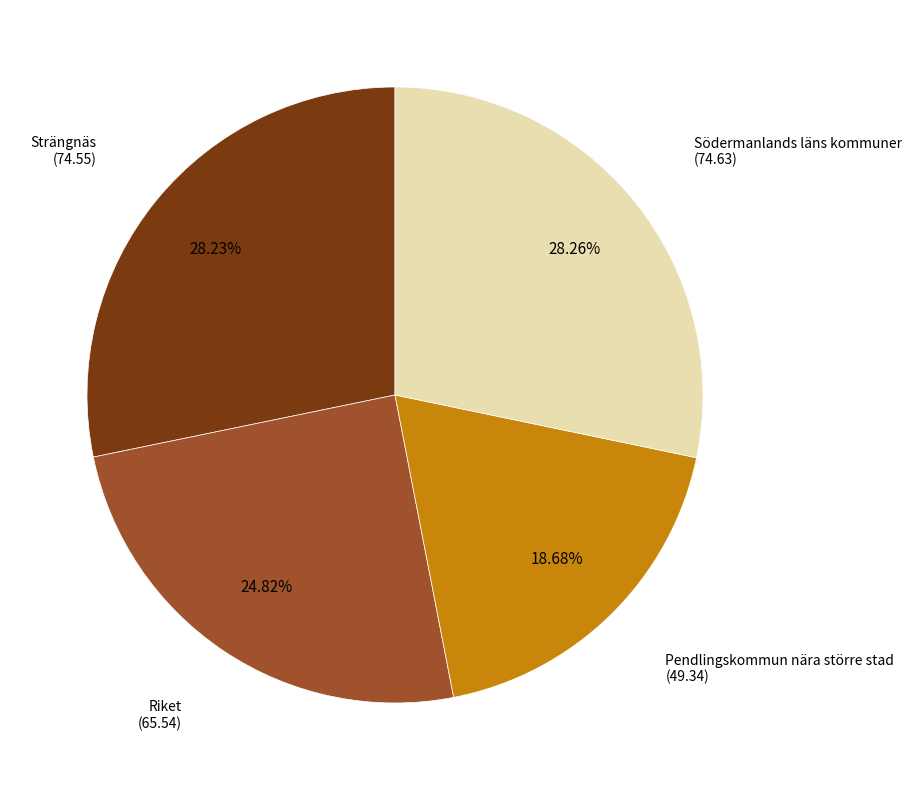

True or false: Strängnäs accounts for 28% of the total.

True